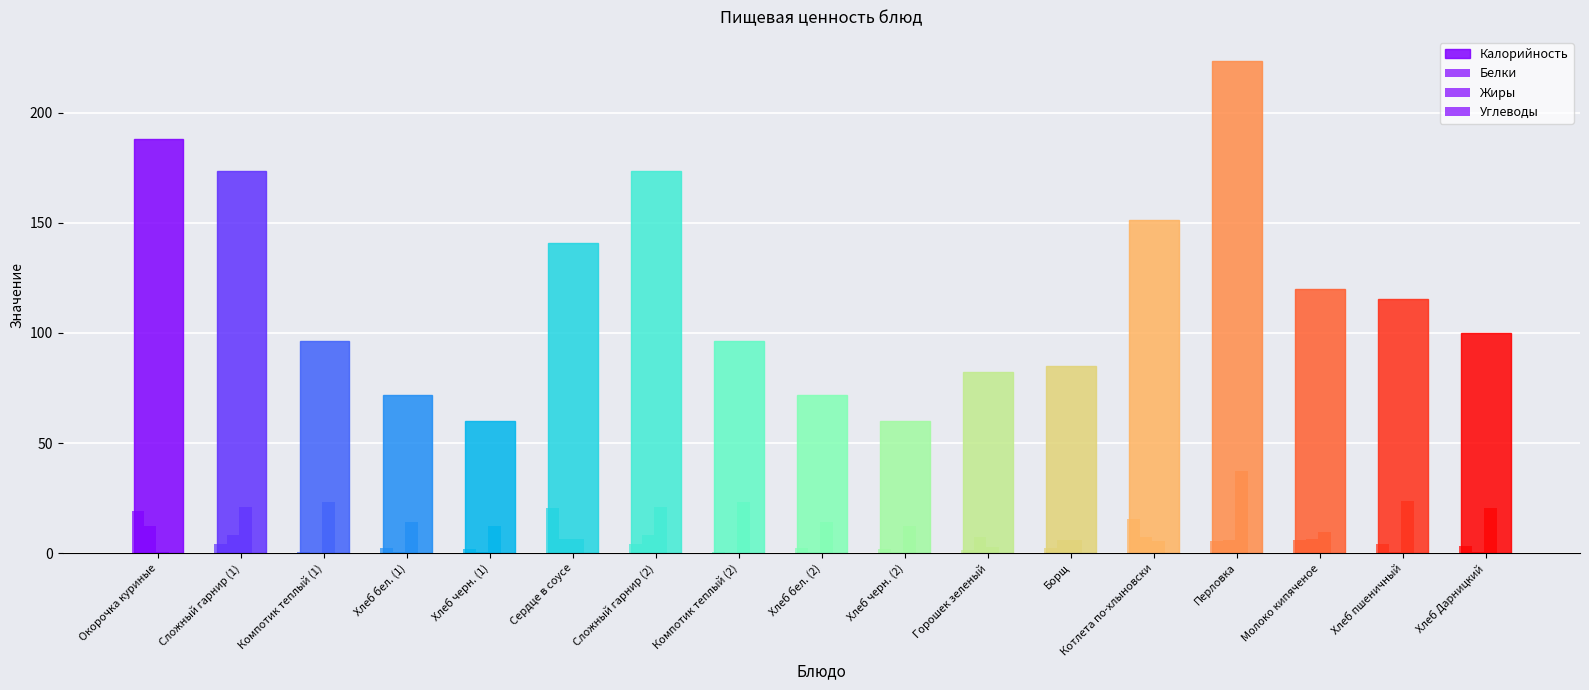

What is the average value of the Жиры series?

4.1